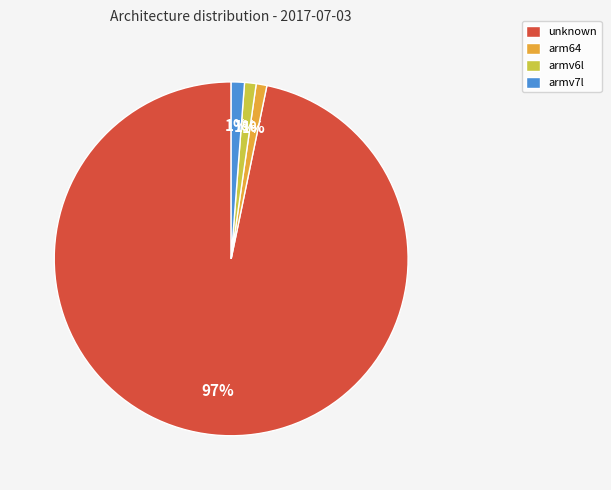

Which has a higher value, armv6l or unknown?

unknown